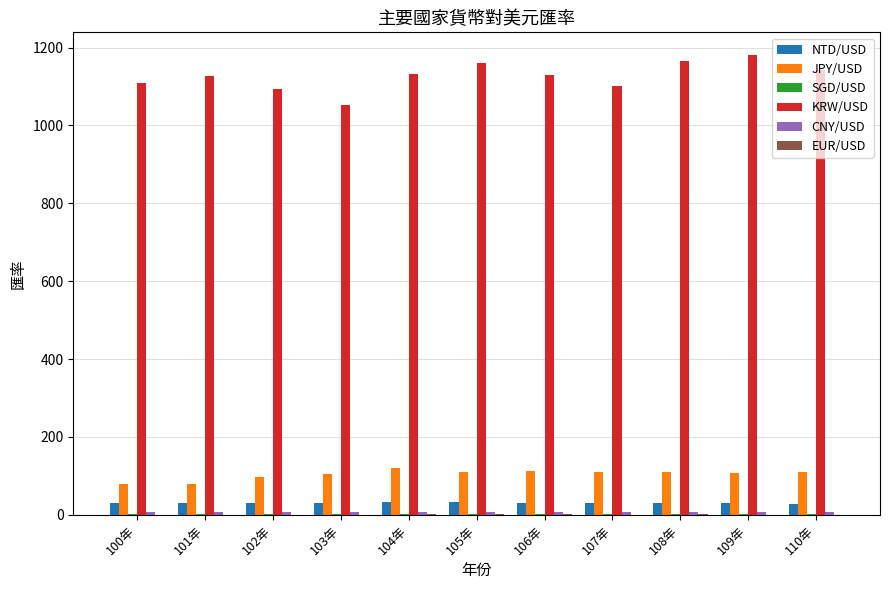

The NTD/USD series shows 30.2 at 107年. True or false?

True